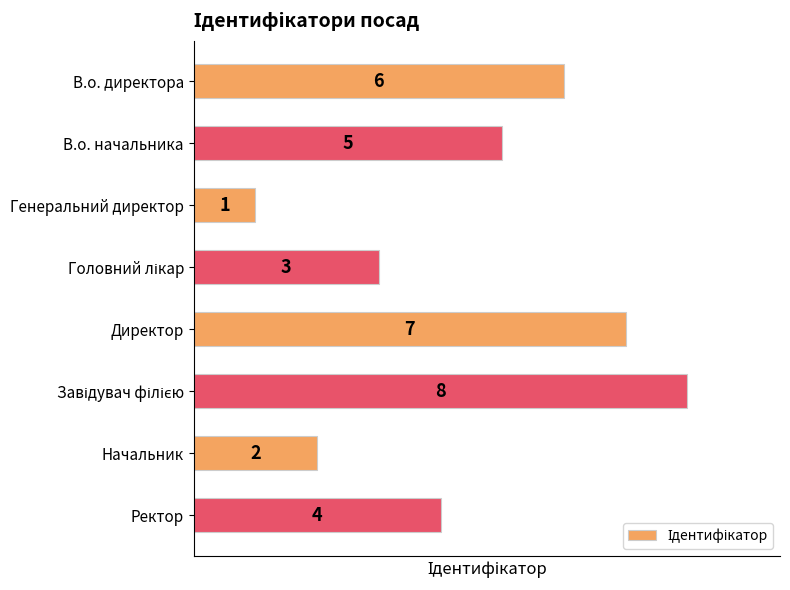

At which category does the chart reach its minimum across all series?

Генеральний директор